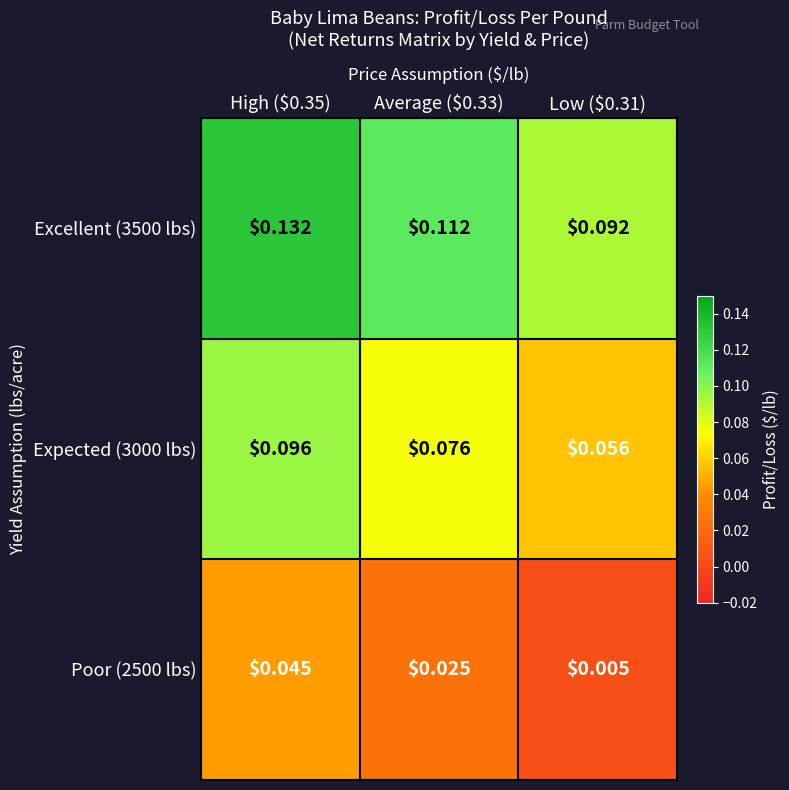

Reading left to right, transcribe all the data shown in this chart.

Excellent (3500 lbs): High ($0.35)=0.1	Average ($0.33)=0.1	Low ($0.31)=0.1
Expected (3000 lbs): High ($0.35)=0.1	Average ($0.33)=0.1	Low ($0.31)=0.1
Poor (2500 lbs): High ($0.35)=0.0	Average ($0.33)=0.0	Low ($0.31)=0.0